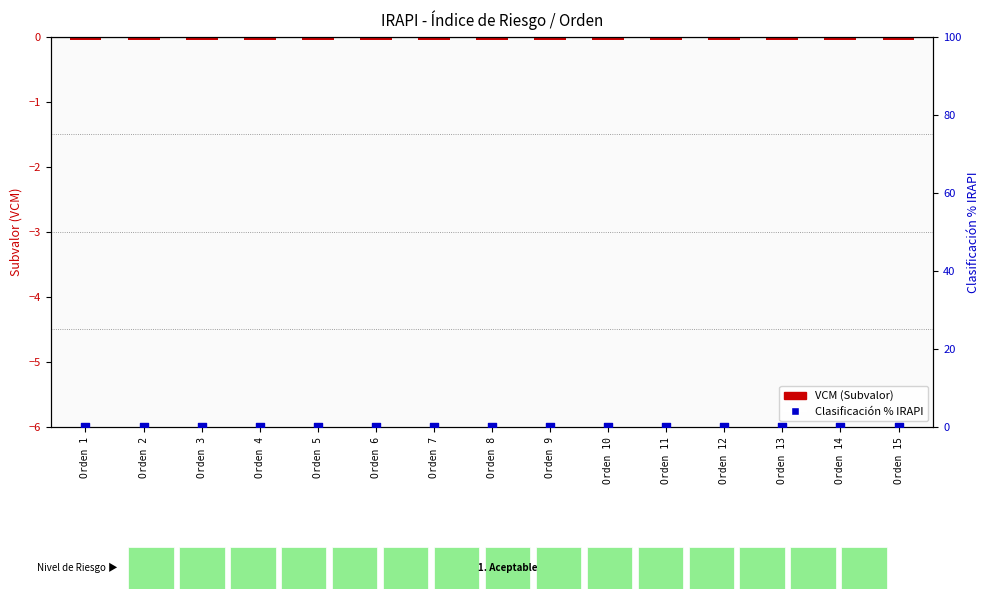

Which series has the largest Y range (max minus min)?

VCM (Subvalor)